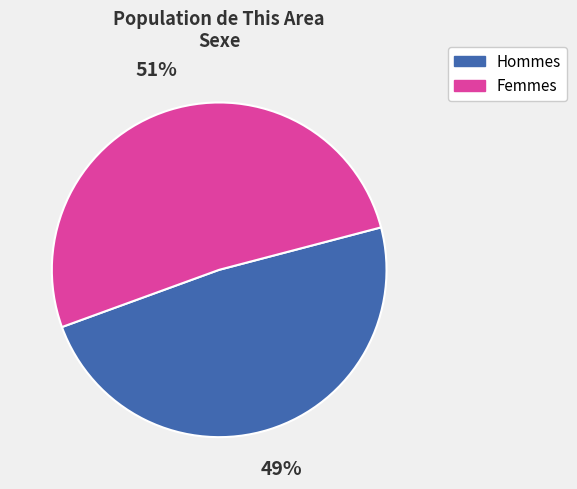

To the nearest percent, what is the average slice percentage?

50%